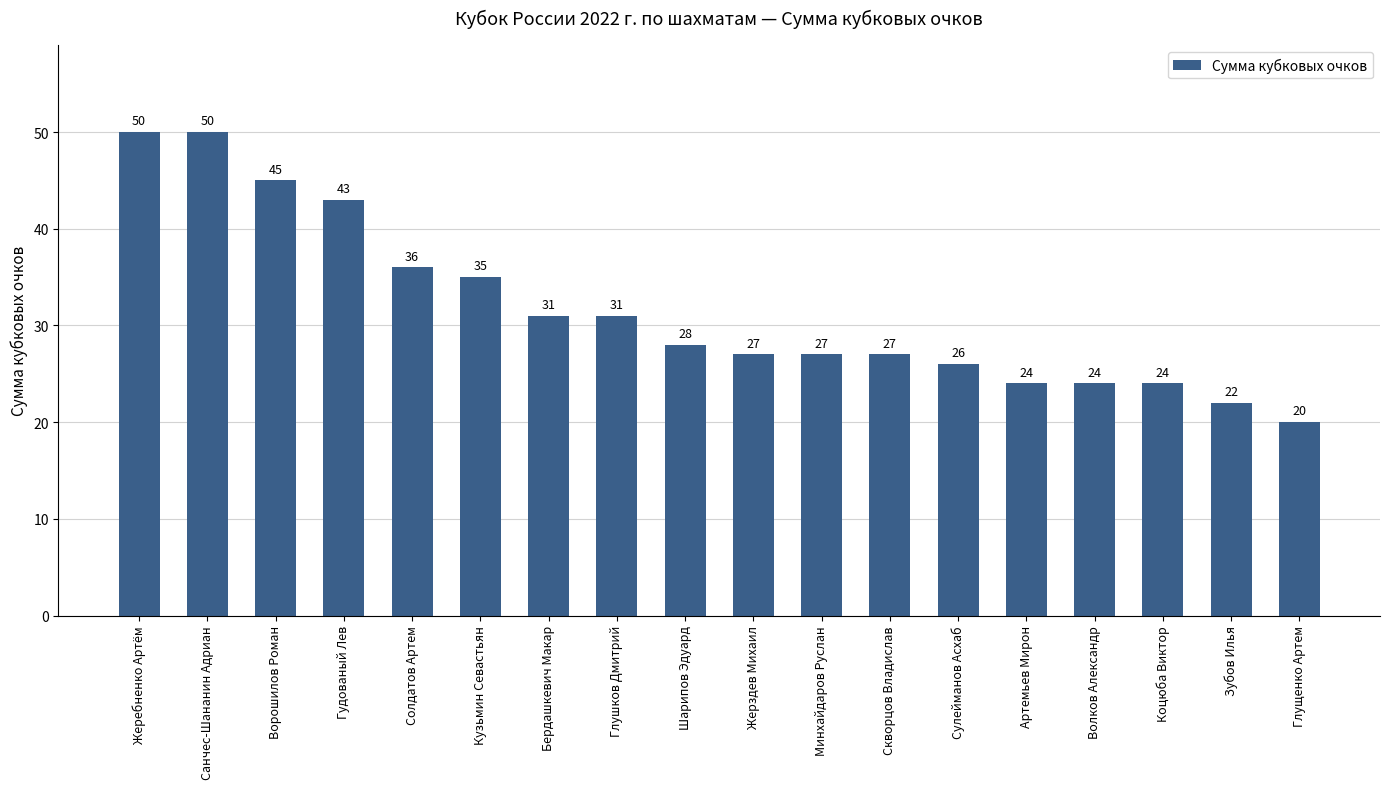

Read the value at Санчес-Шананин Адриан.

50